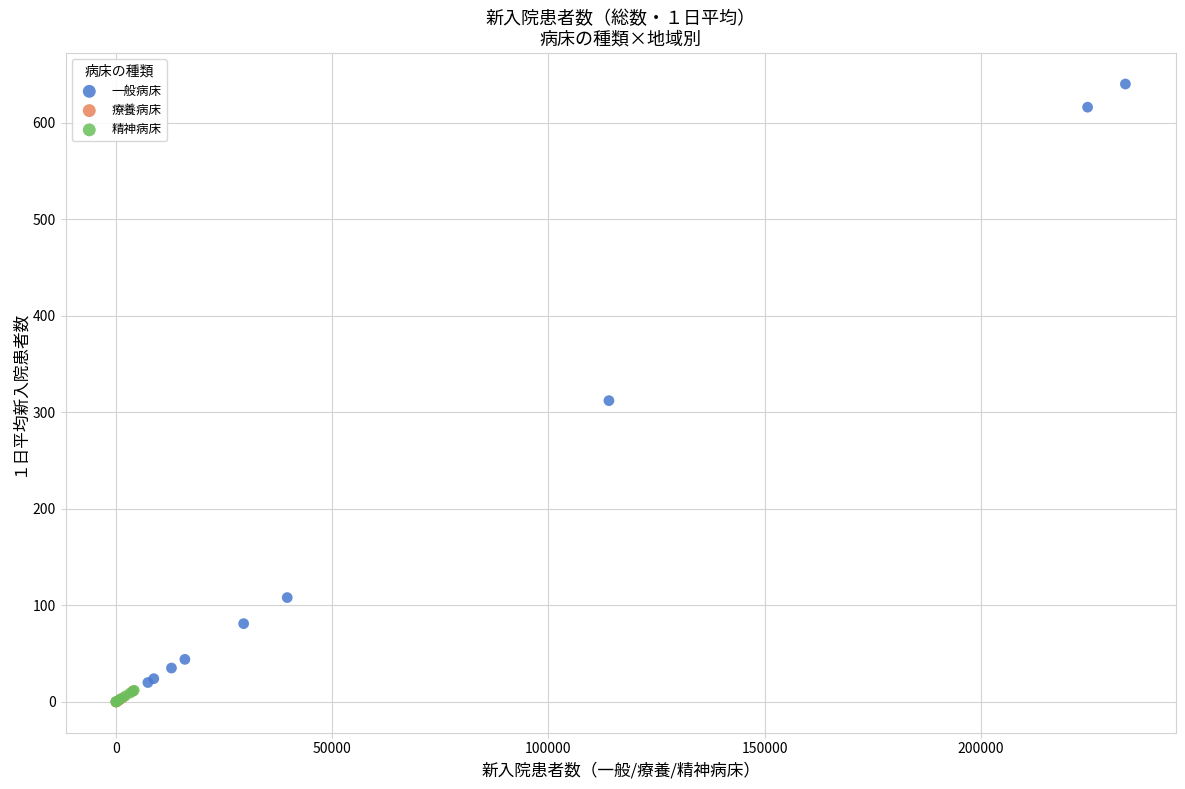

Which series reaches the maximum Y coordinate?

一般病床